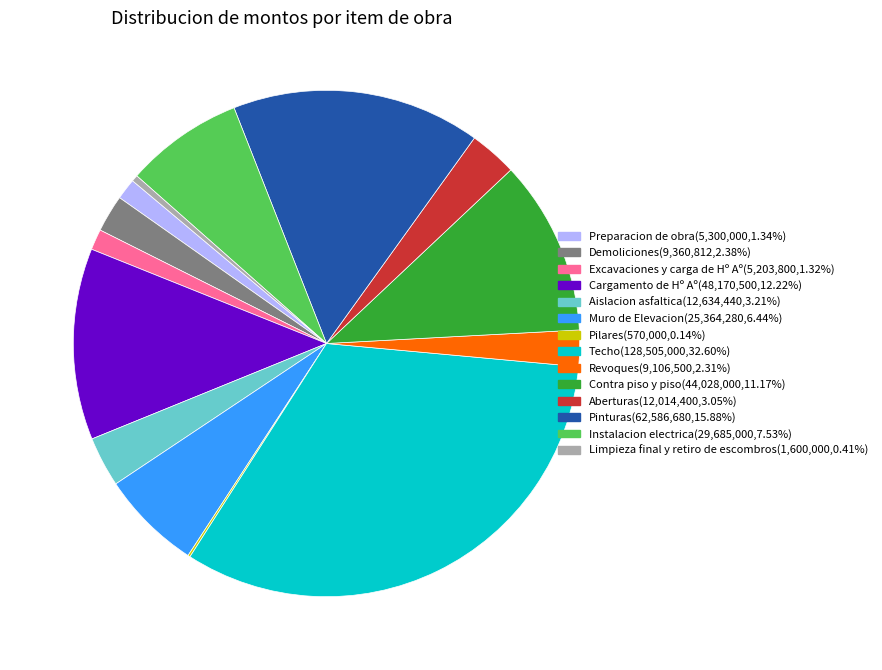

Is the sum of Contra piso y piso(44,028,000,11.17%) and Cargamento de Hº Aº(48,170,500,12.22%) greater than half?

No